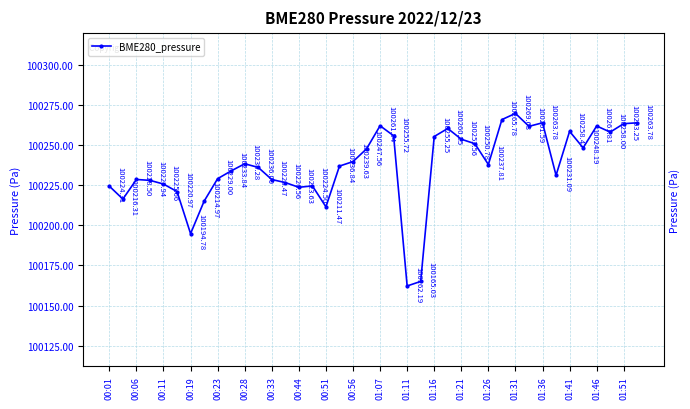

True or false: there are more than 2 points higher than both neighbors.

True